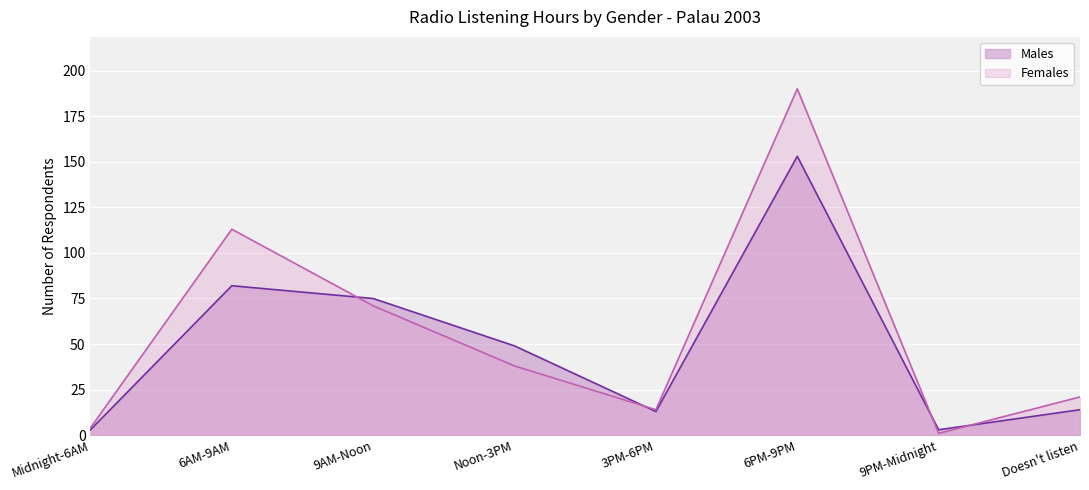

What is the minimum value for Doesn't listen?

14